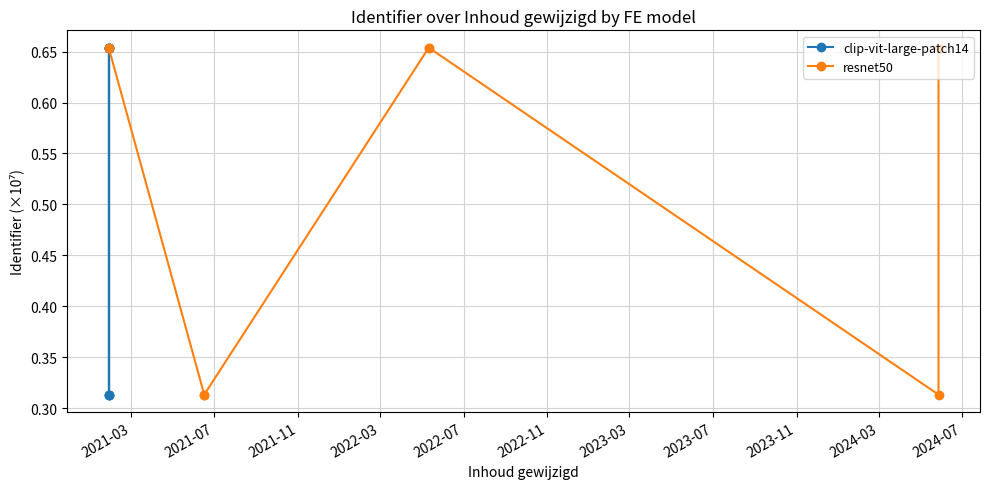

What is the greatest value displayed?

0.7